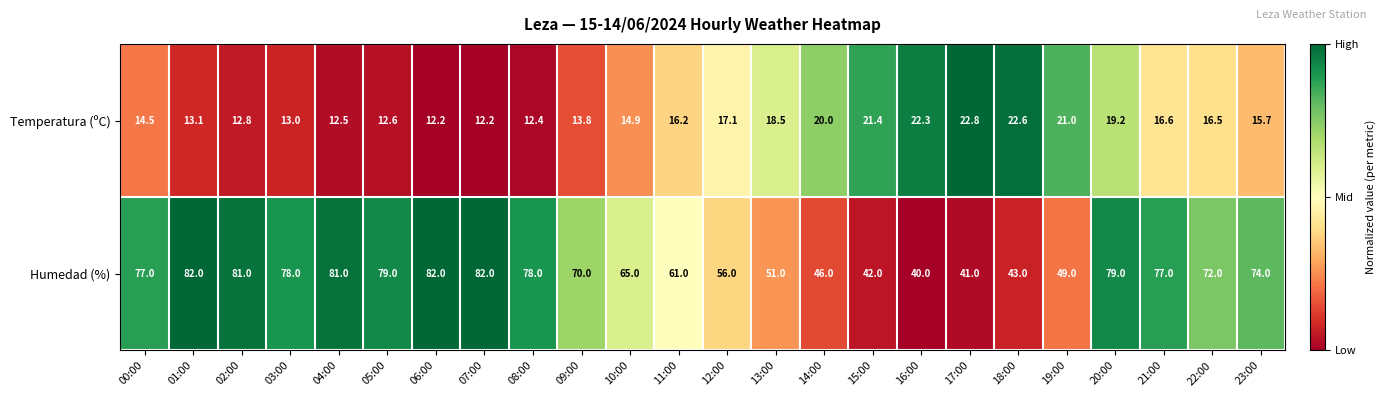

What is the minimum value shown in the chart?

12.2